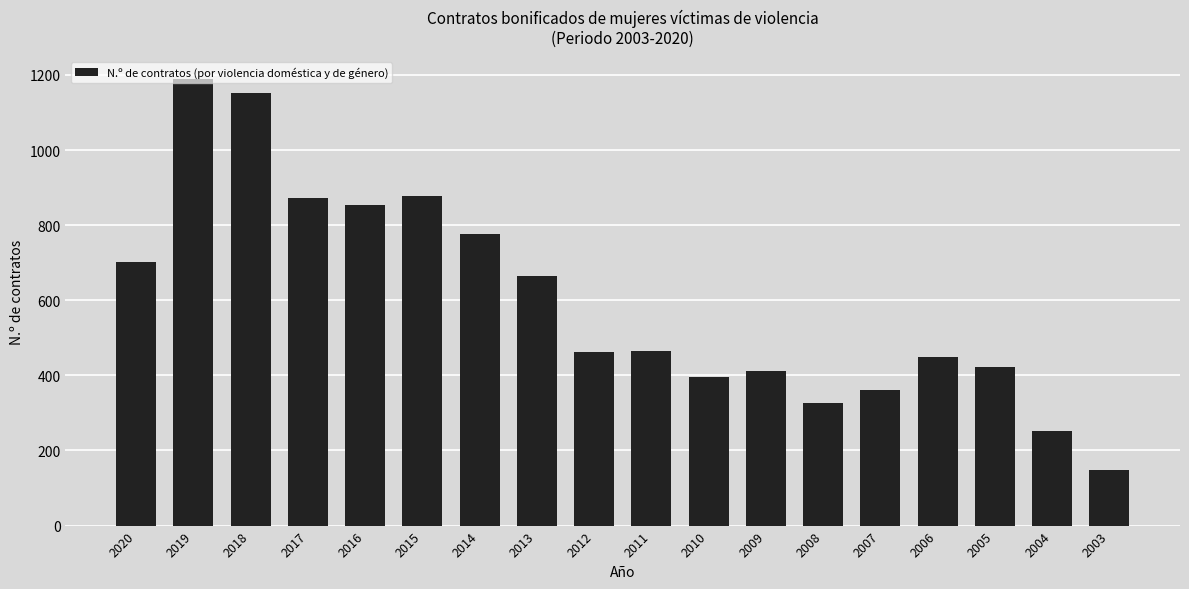

What is the sum of all values?

10781